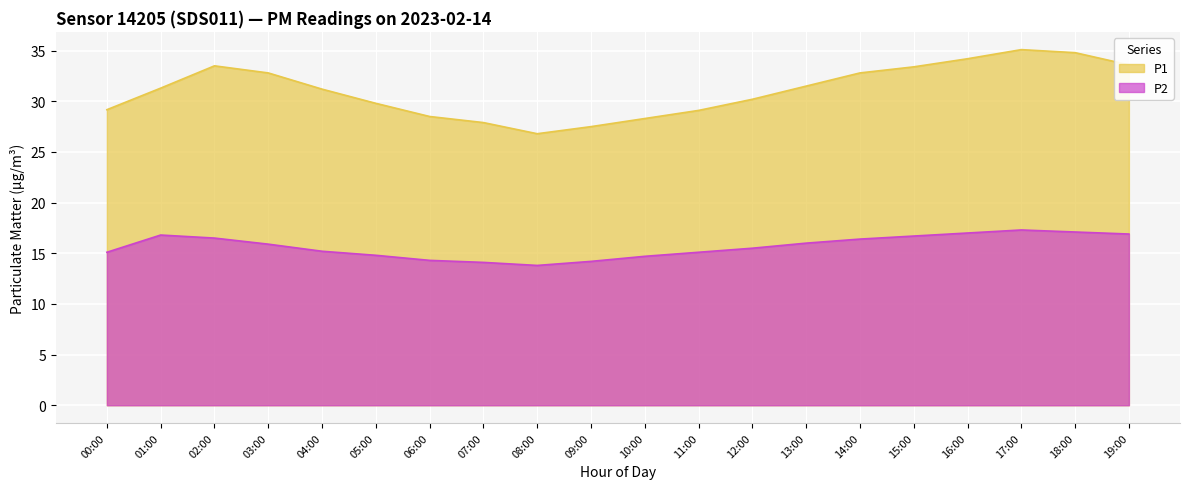

What is the sum of the P1 values at 17:00 and 19:00?

68.7